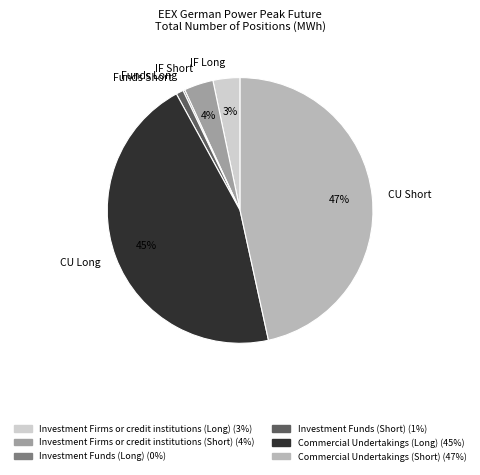

To the nearest percent, what percentage of the pie is CU Short?

47%